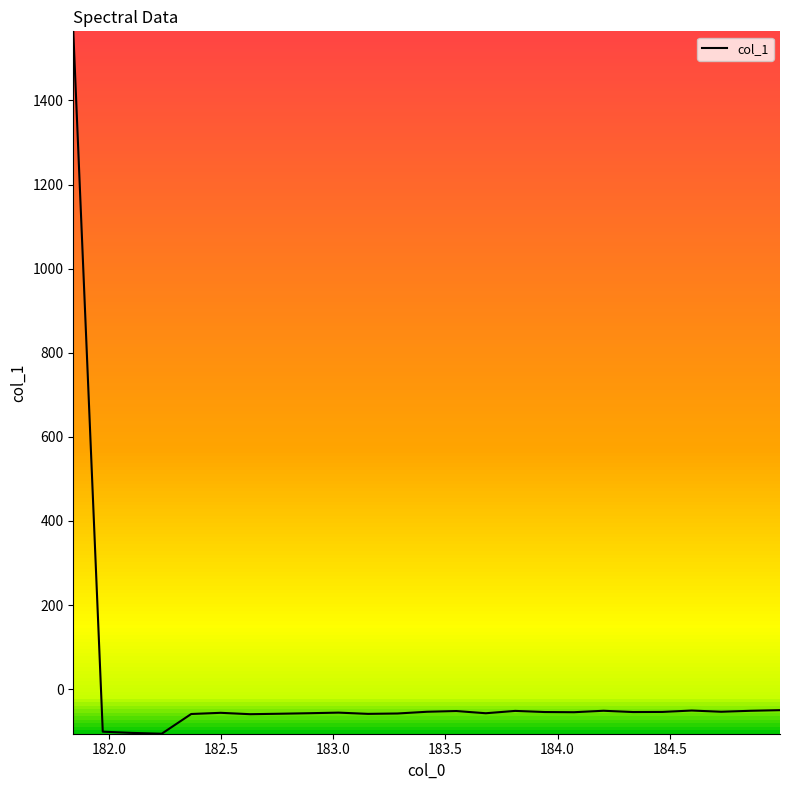

How many values are below zero?

24